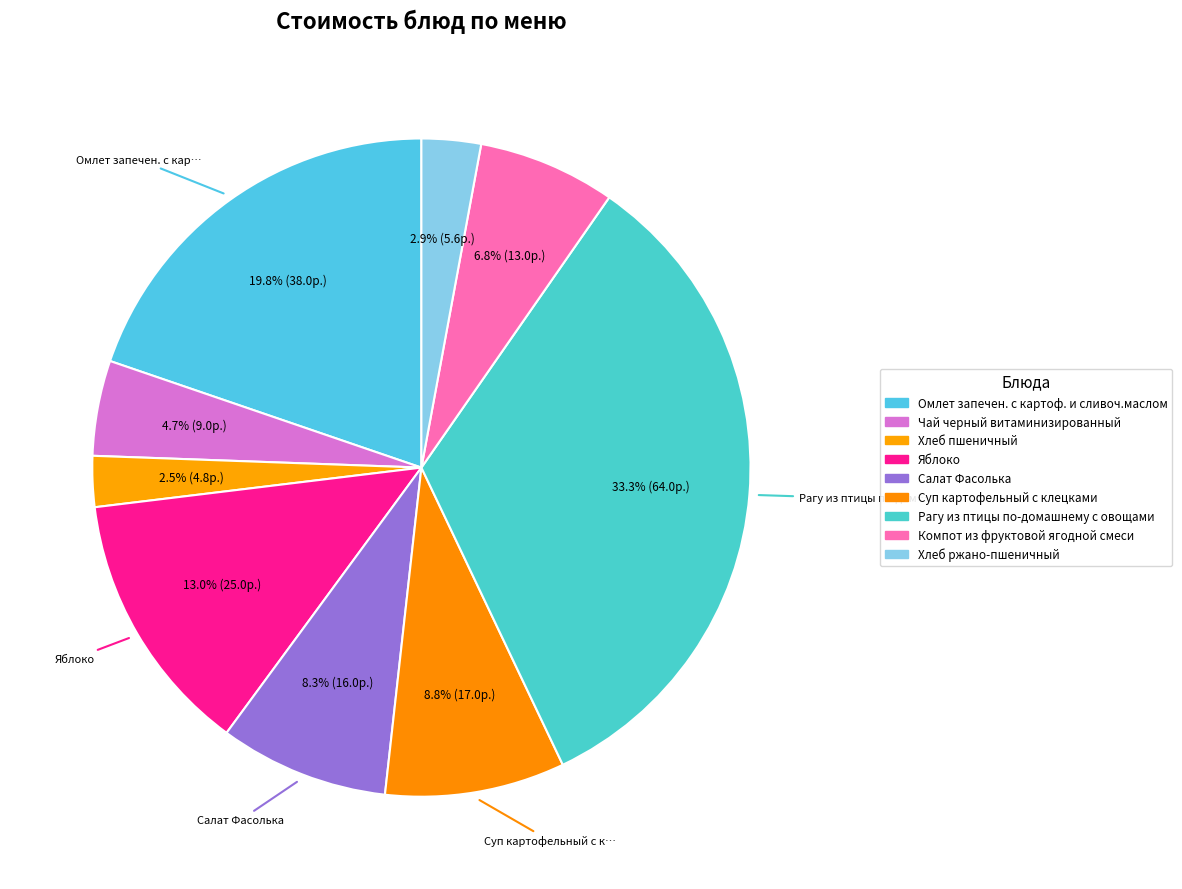

How many segments does this pie chart have?

9